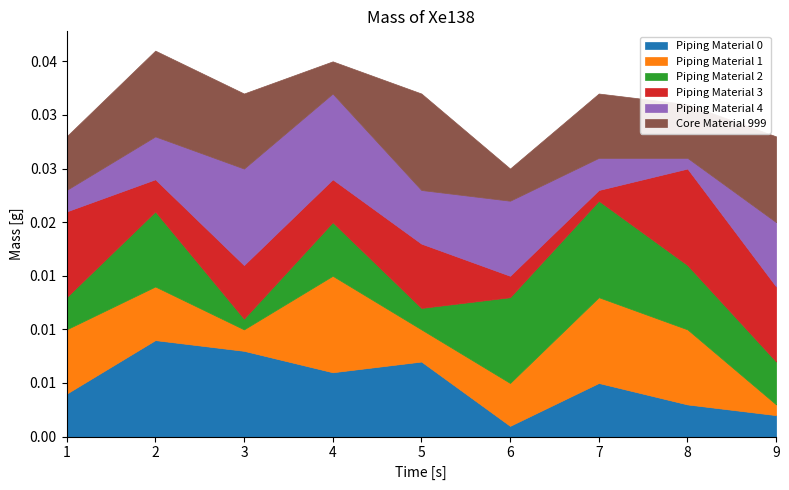

Is the value of Piping Material 4 at 3 greater than the value of Piping Material 2 at 5?

Yes